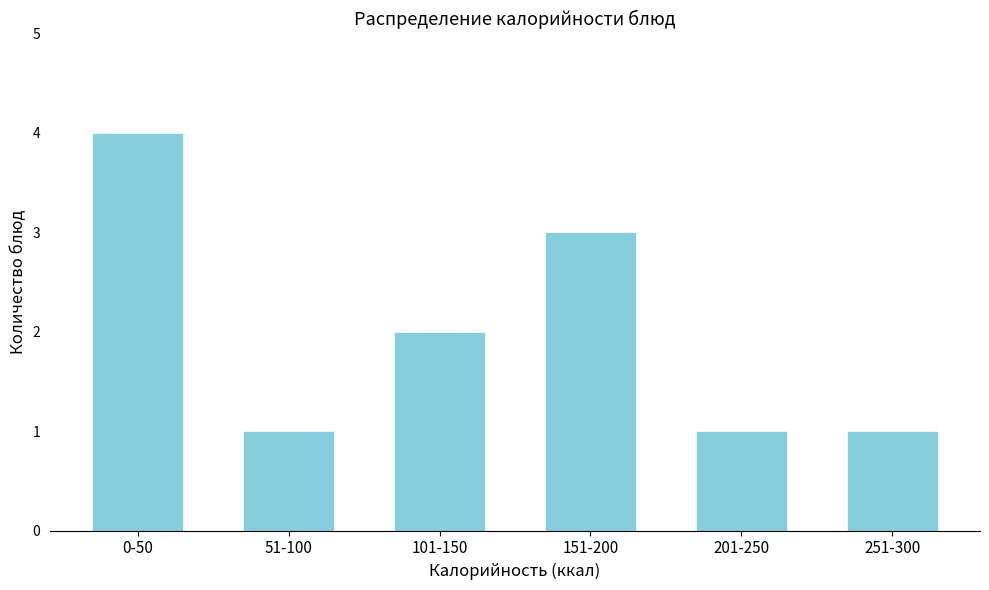

Reading right to left, extract all data points from this chart.

251-300=1	201-250=1	151-200=3	101-150=2	51-100=1	0-50=4